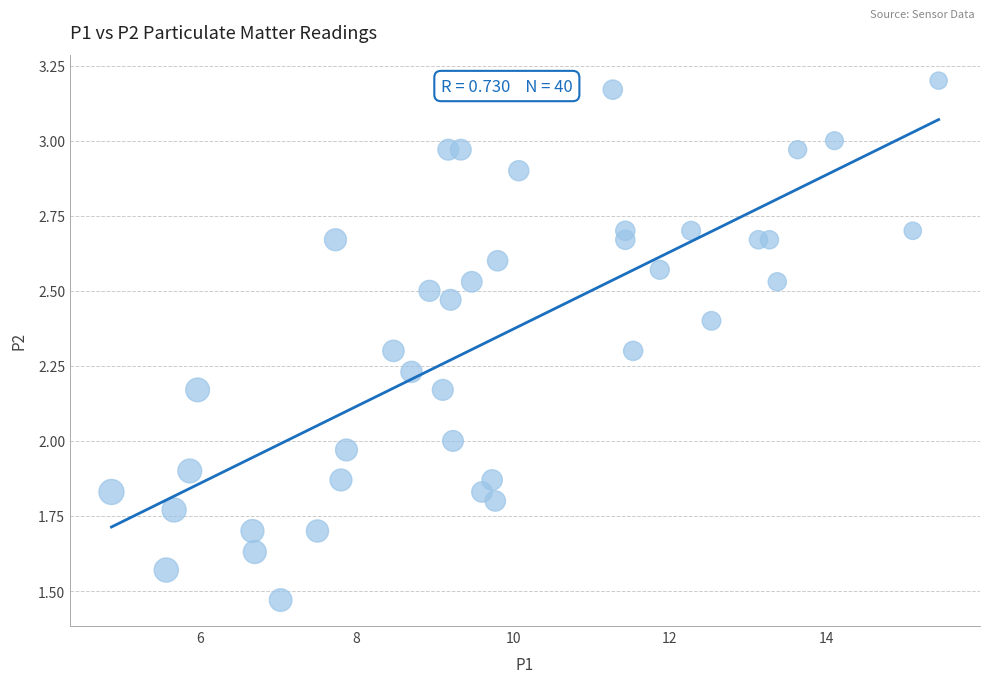

What is the range of X values (max minus min)?

10.6